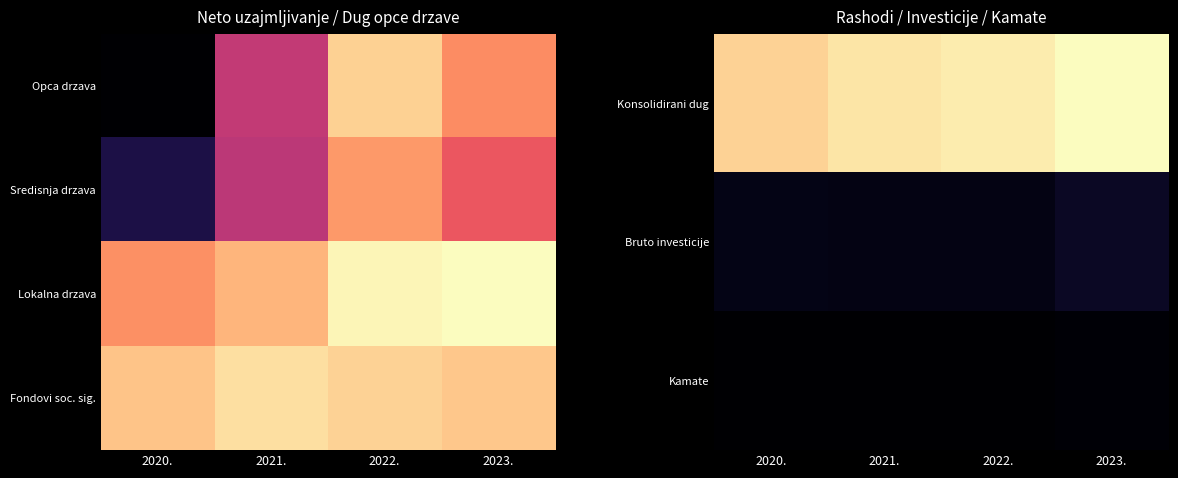

At which category is the sum across all series the highest?

2023.